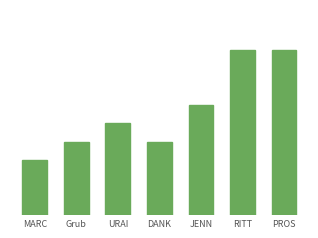

Are the bars horizontal?

No